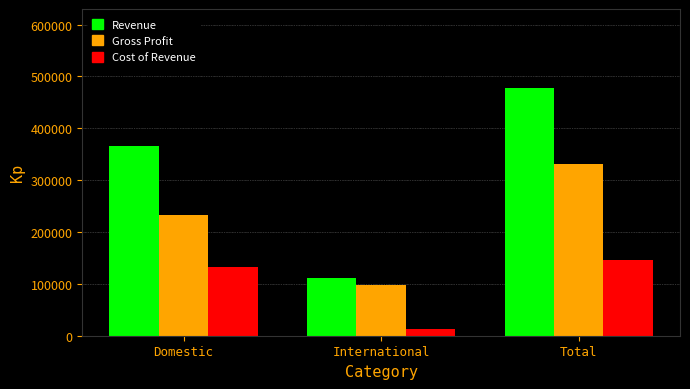

Reading right to left, what are all the values shown in this chart?

Revenue: 477183	111049	366134
Gross Profit: 331463	98464	232999
Cost of Revenue: 145720	12585	133135